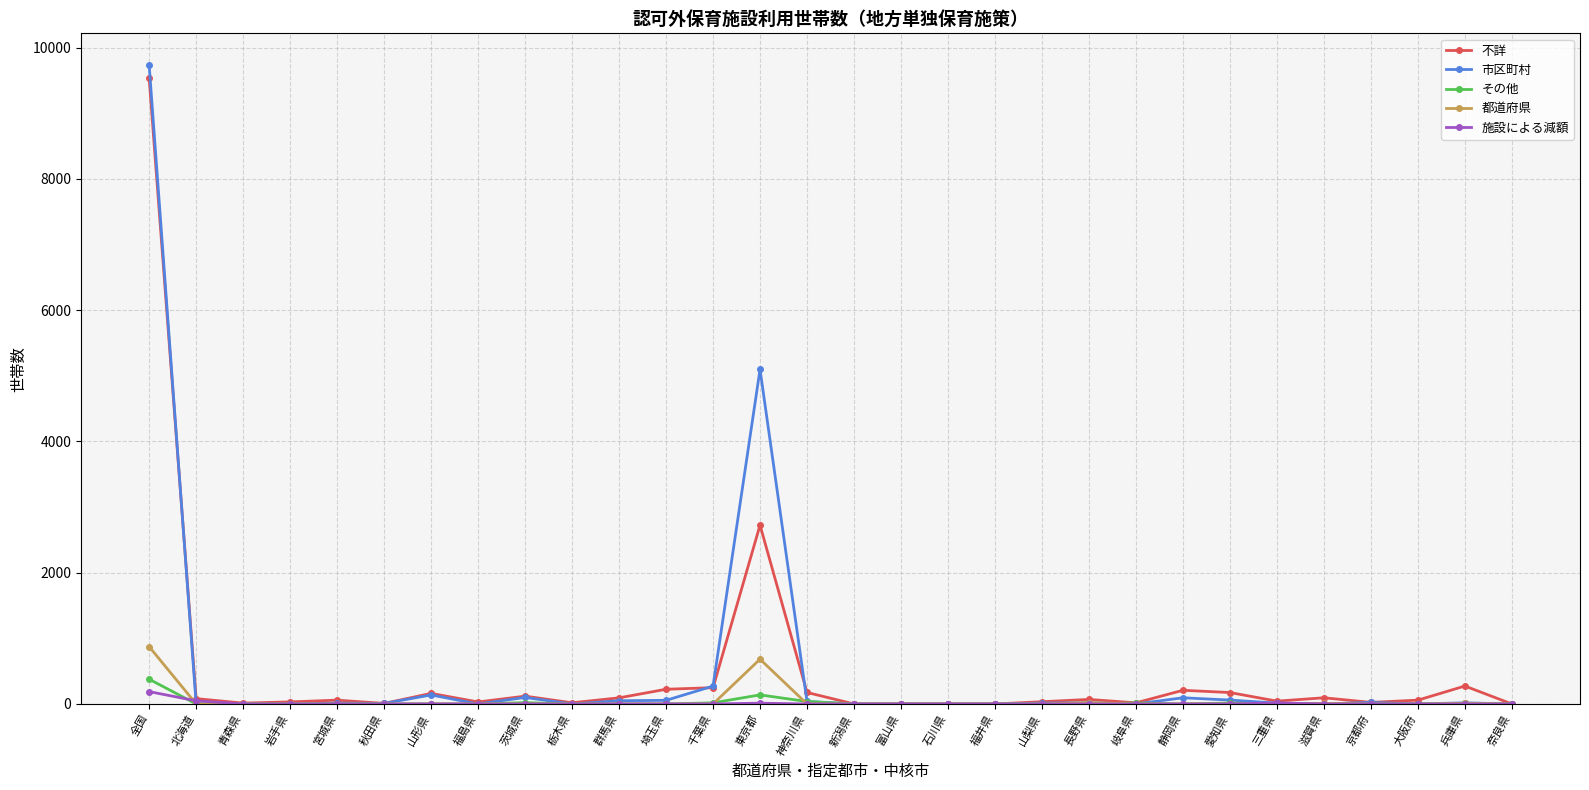

What is the label of the 15th point from the right?

新潟県